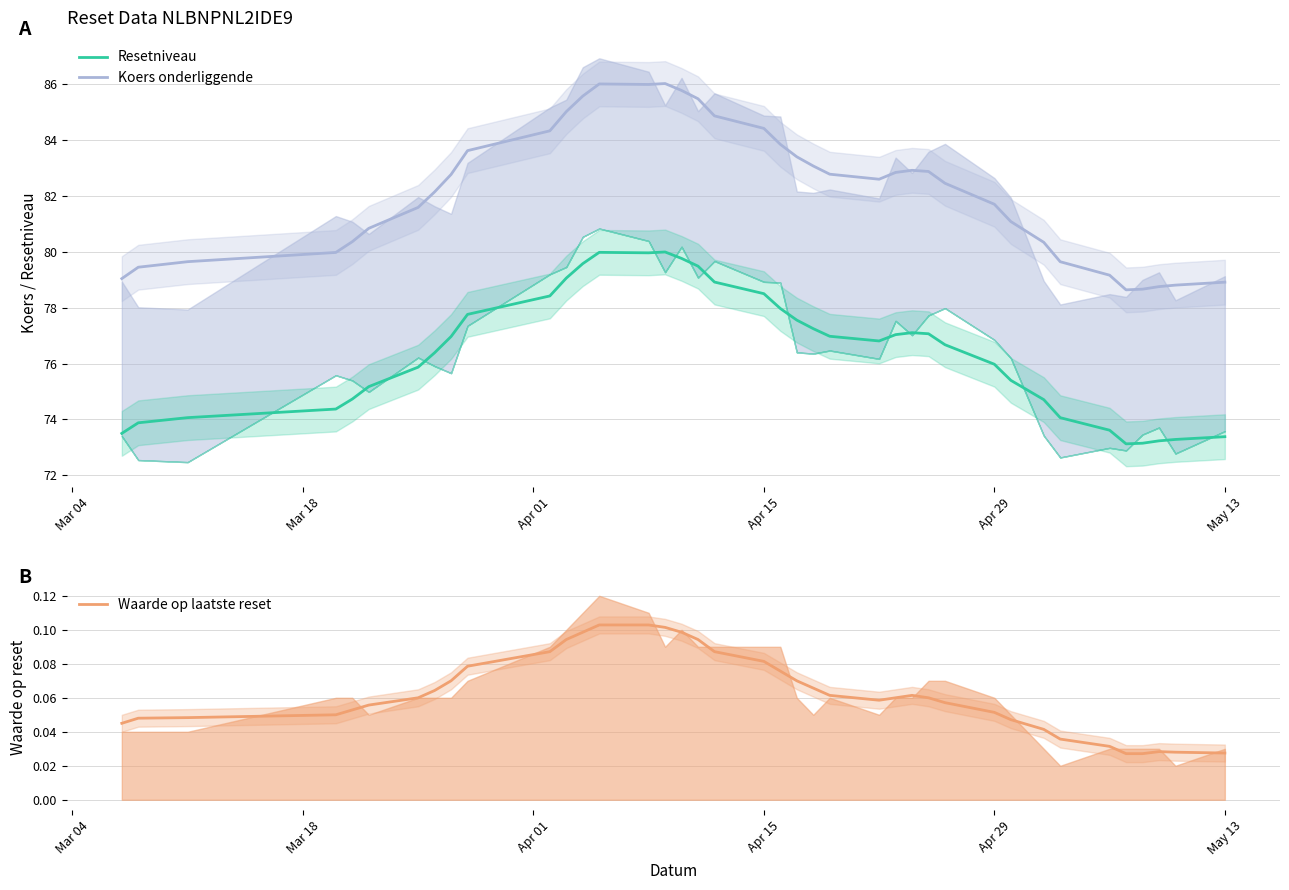

What is the highest value of the Resetniveau series?

80.0